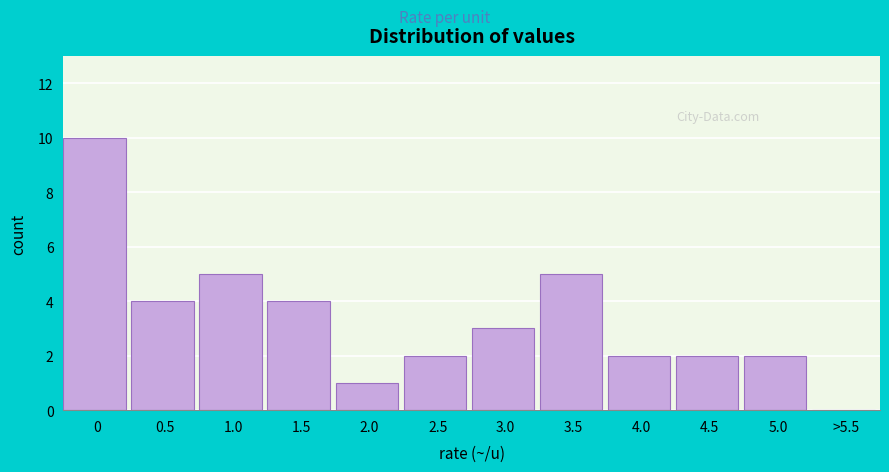

Reading left to right, extract all data points from this chart.

0=10	0.5=4	1.0=5	1.5=4	2.0=1	2.5=2	3.0=3	3.5=5	4.0=2	4.5=2	5.0=2	>5.5=0